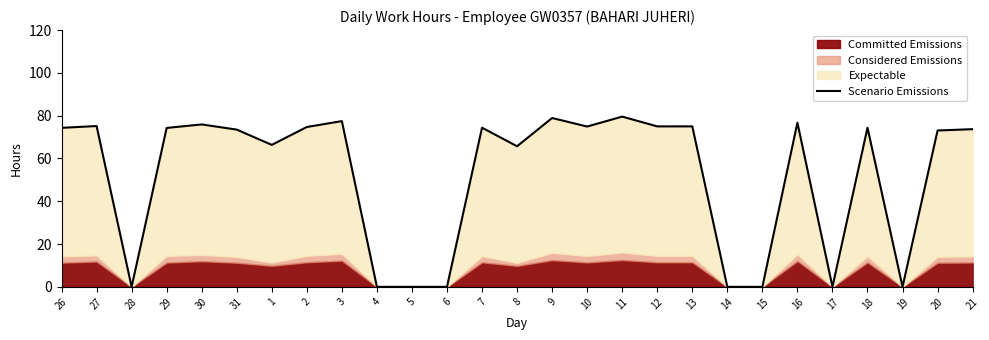

True or false: the data has more than 1 interior local peaks.

True